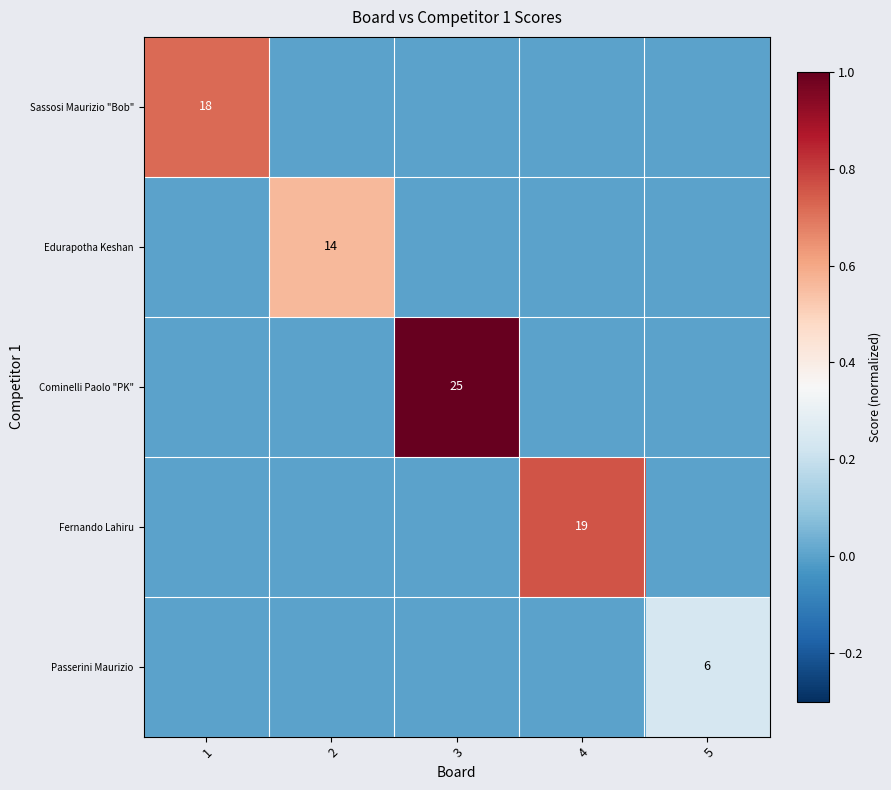

The value of Sassosi Maurizio "Bob" at 1 is 10. True or false?

False